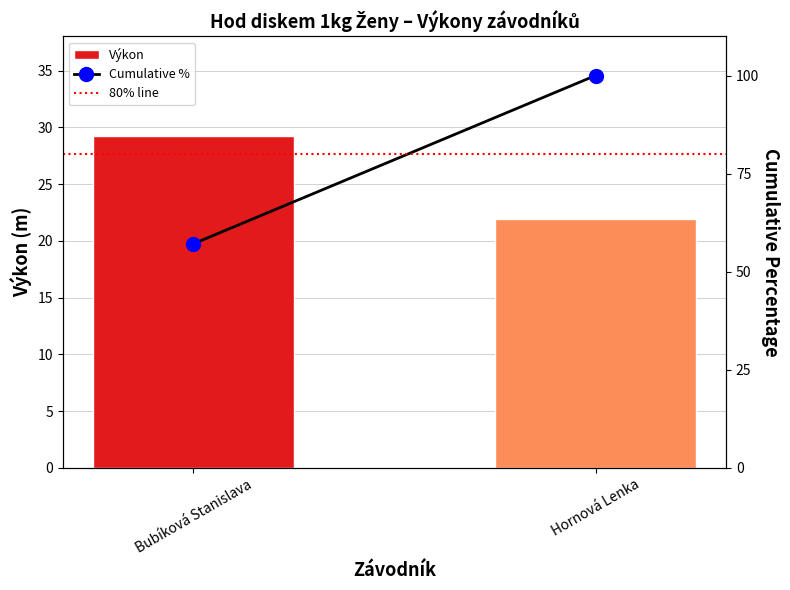

Reading right to left, list all the values displayed in this chart.

Výkon: Hornová Lenka=21.9	Bubíková Stanislava=29.2
Cumulative %: Hornová Lenka=100.0	Bubíková Stanislava=57.1
80% line: Hornová Lenka=80.0	Bubíková Stanislava=80.0